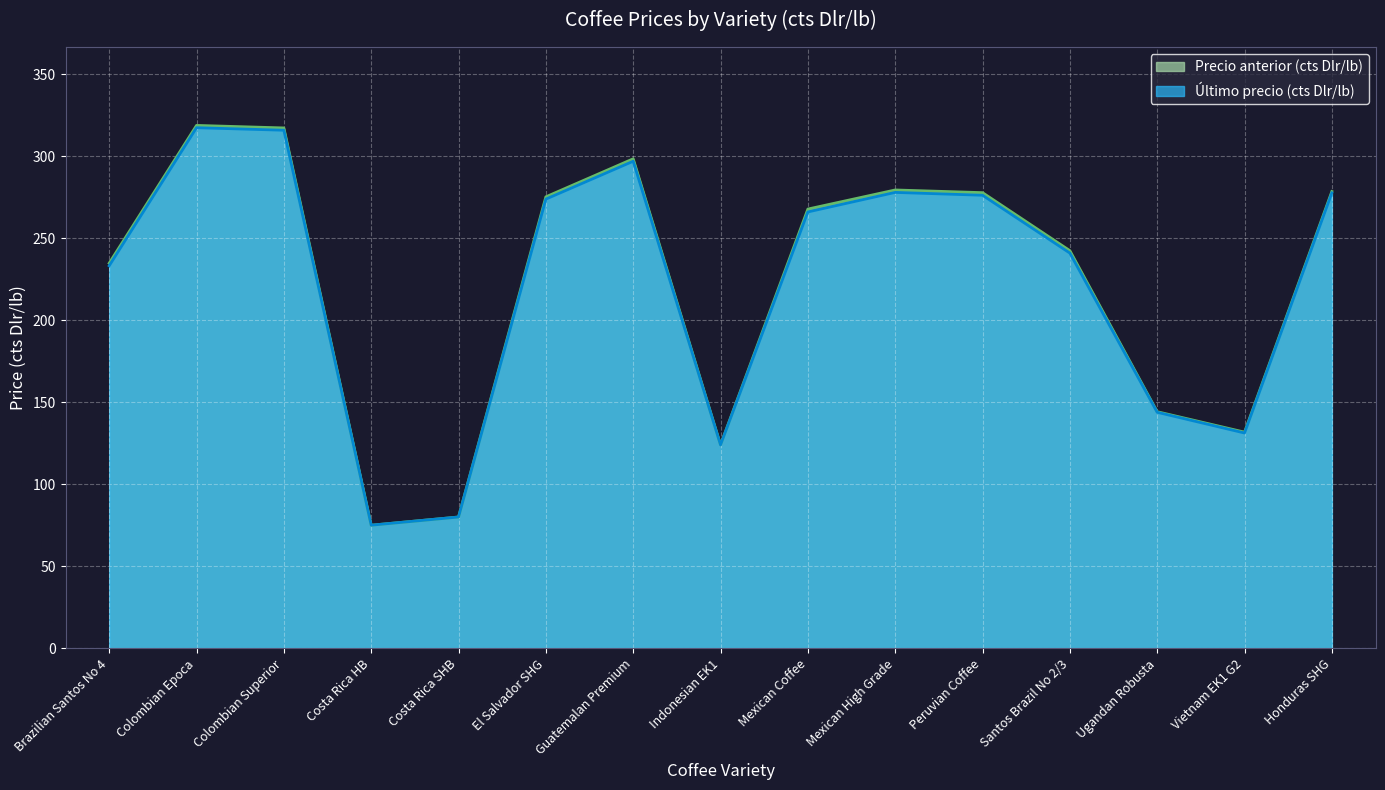

The value of Último precio (cts Dlr/lb) at Brazilian Santos No 4 is 101.9. True or false?

False